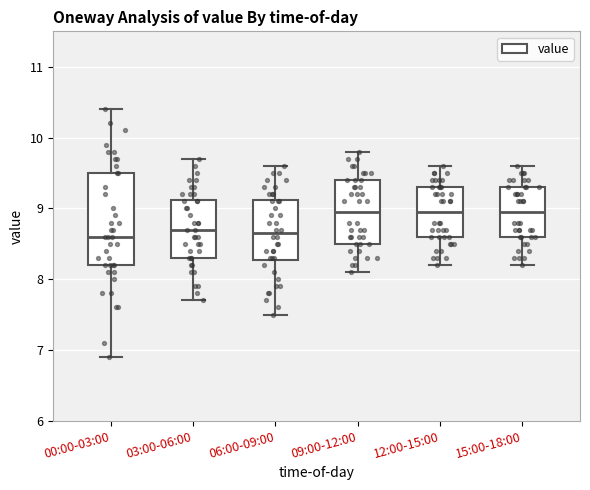

Reading left to right, transcribe this box plot: for each box, give where its median line is, the range the box spans, and where its two whiskers end, as read against the y-axis. The values are not printed on the chart, so give them approximately, as read against the axis.

00:00-03:00: median 8.6, box 8.2 to 9.5, whiskers 6.9 to 10.4
03:00-06:00: median 8.7, box 8.3 to 9.1, whiskers 7.7 to 9.7
06:00-09:00: median 8.7, box 8.3 to 9.1, whiskers 7.5 to 9.6
09:00-12:00: median 9.0, box 8.5 to 9.4, whiskers 8.1 to 9.8
12:00-15:00: median 9.0, box 8.6 to 9.3, whiskers 8.2 to 9.6
15:00-18:00: median 9.0, box 8.6 to 9.3, whiskers 8.2 to 9.6